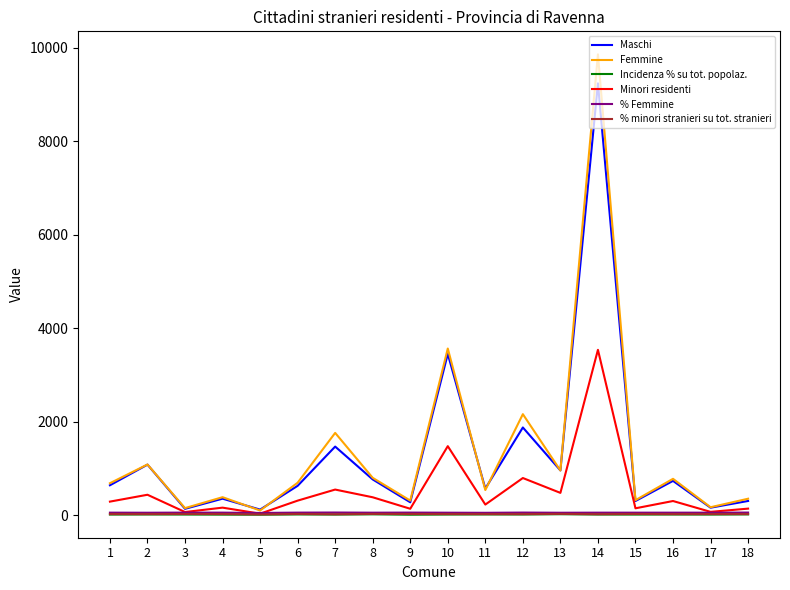

Is the value of Maschi at 7 greater than the value of Incidenza % su tot. popolaz. at 2?

Yes